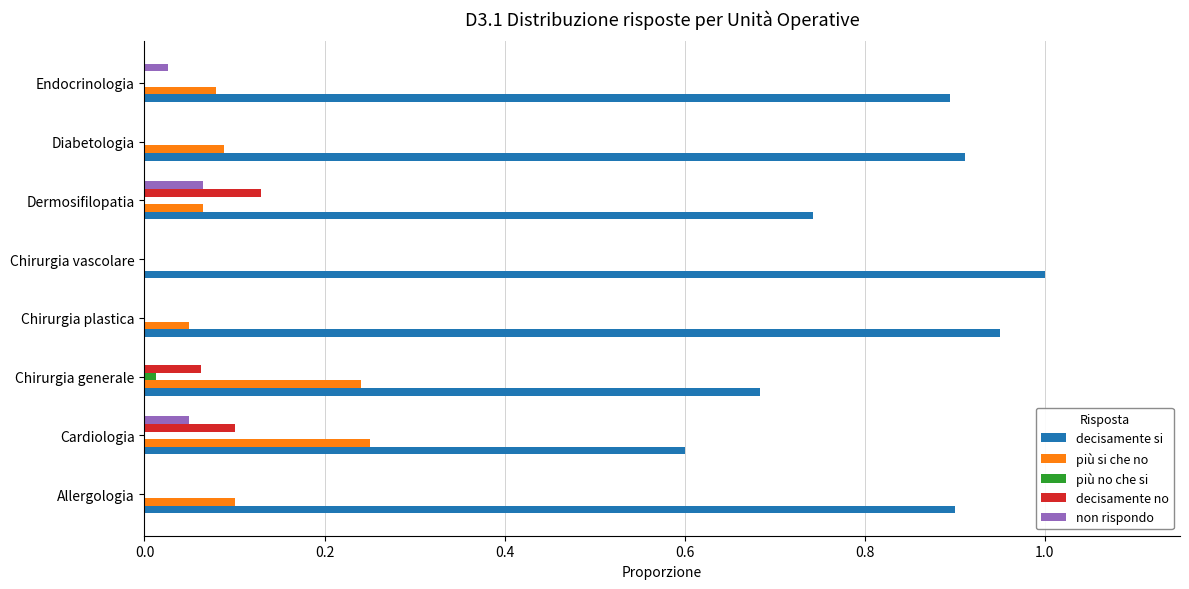

What is the sum of all decisamente si values?

6.7